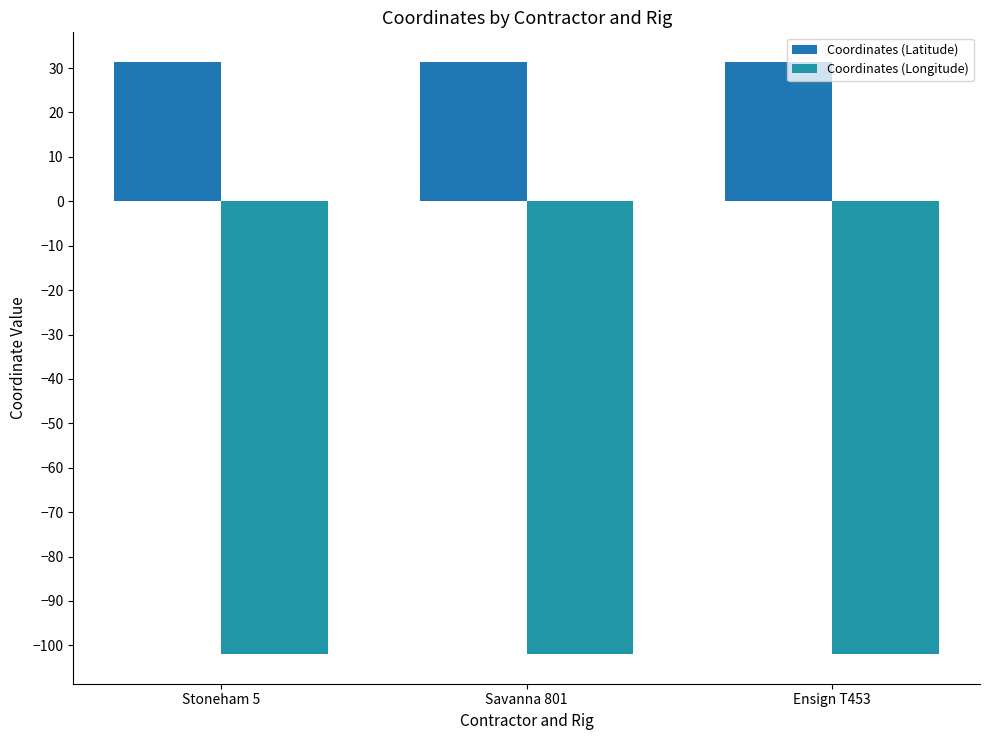

Reading left to right, list all the values displayed in this chart.

Coordinates (Latitude): 31.4	31.3	31.3
Coordinates (Longitude): -102.0	-102.0	-102.0